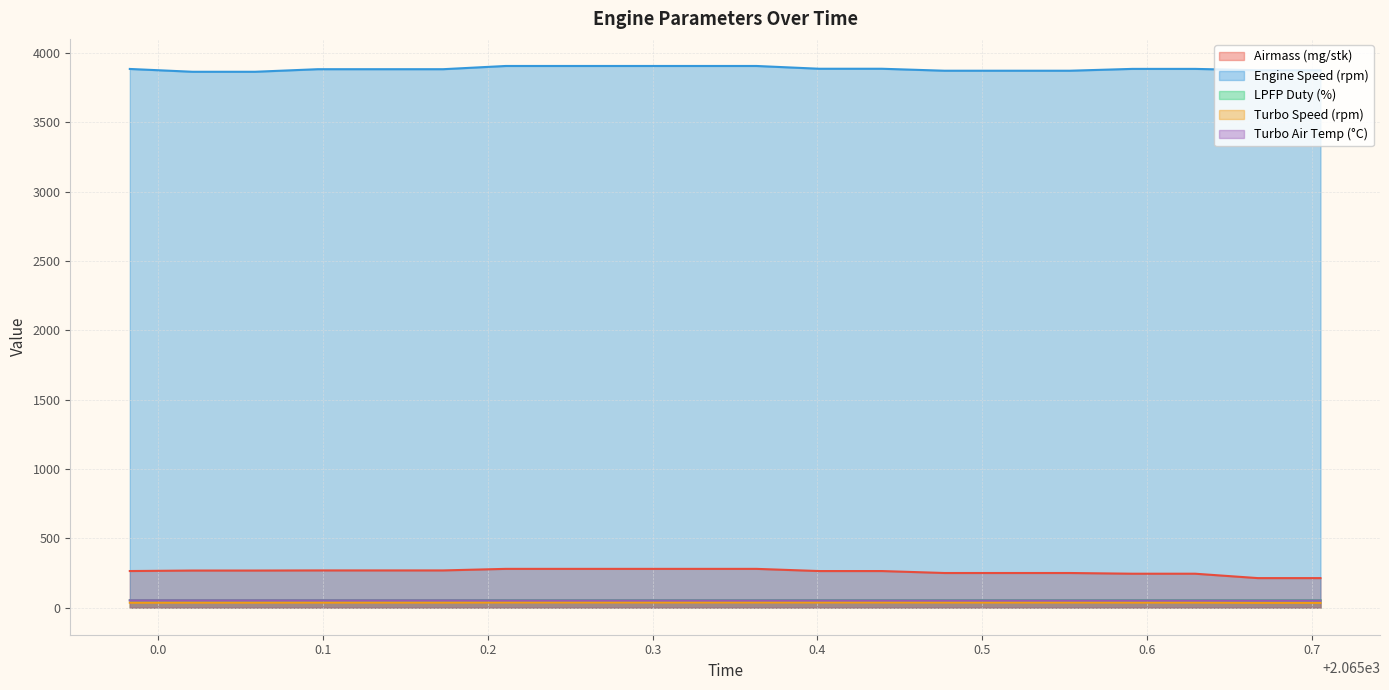

True or false: Turbo Speed (rpm) and Airmass (mg/stk) intersect in this chart.

False